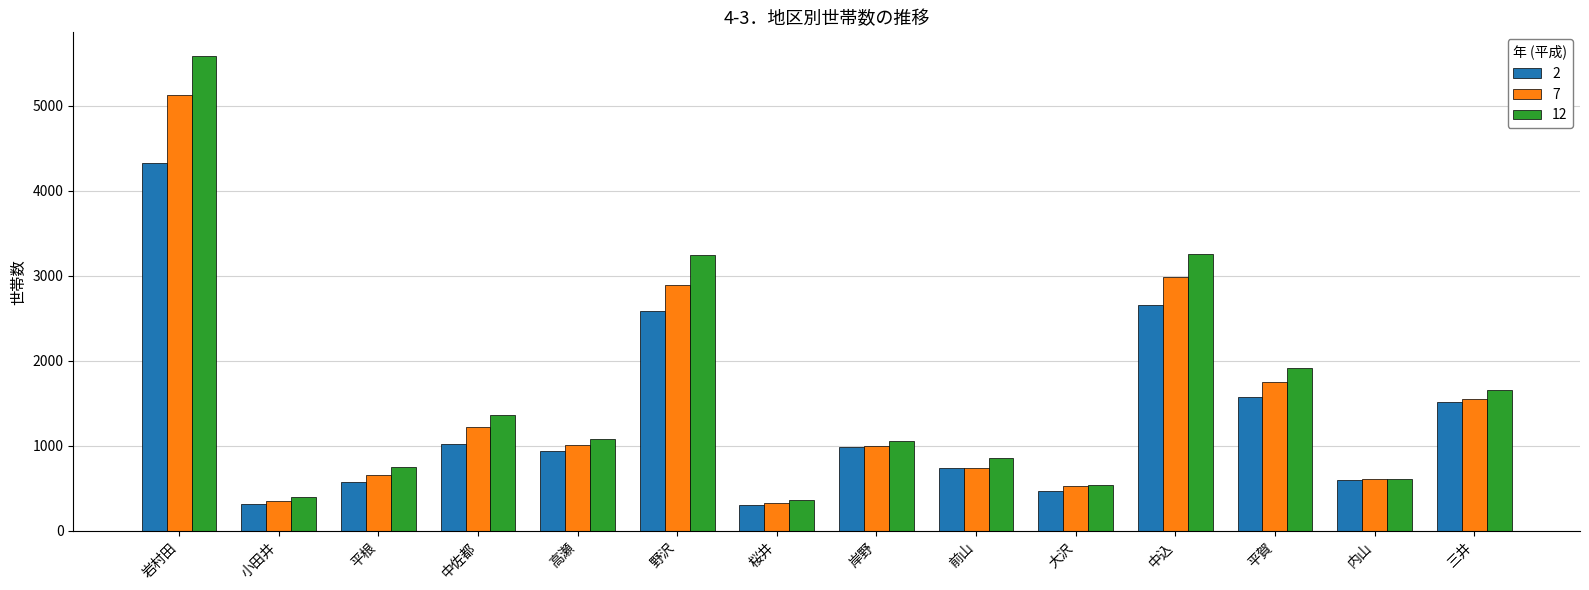

What is the difference between the 12 values at 平賀 and 中込?

1332